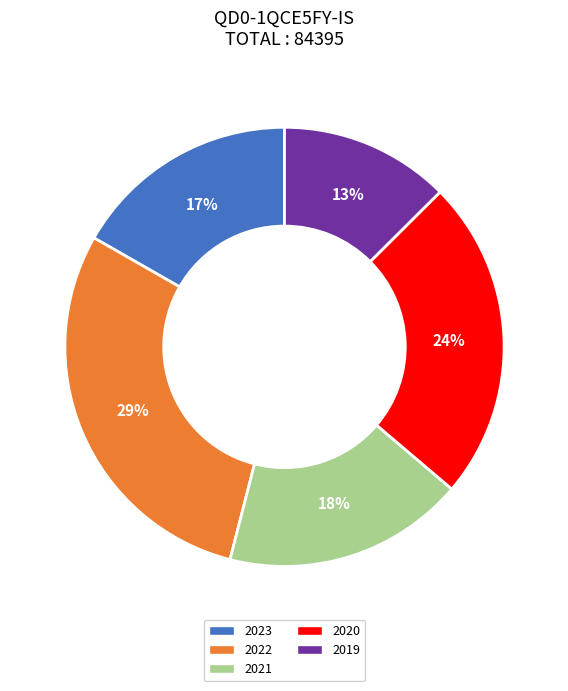

Is it true that 2022 is 29% of the pie?

True